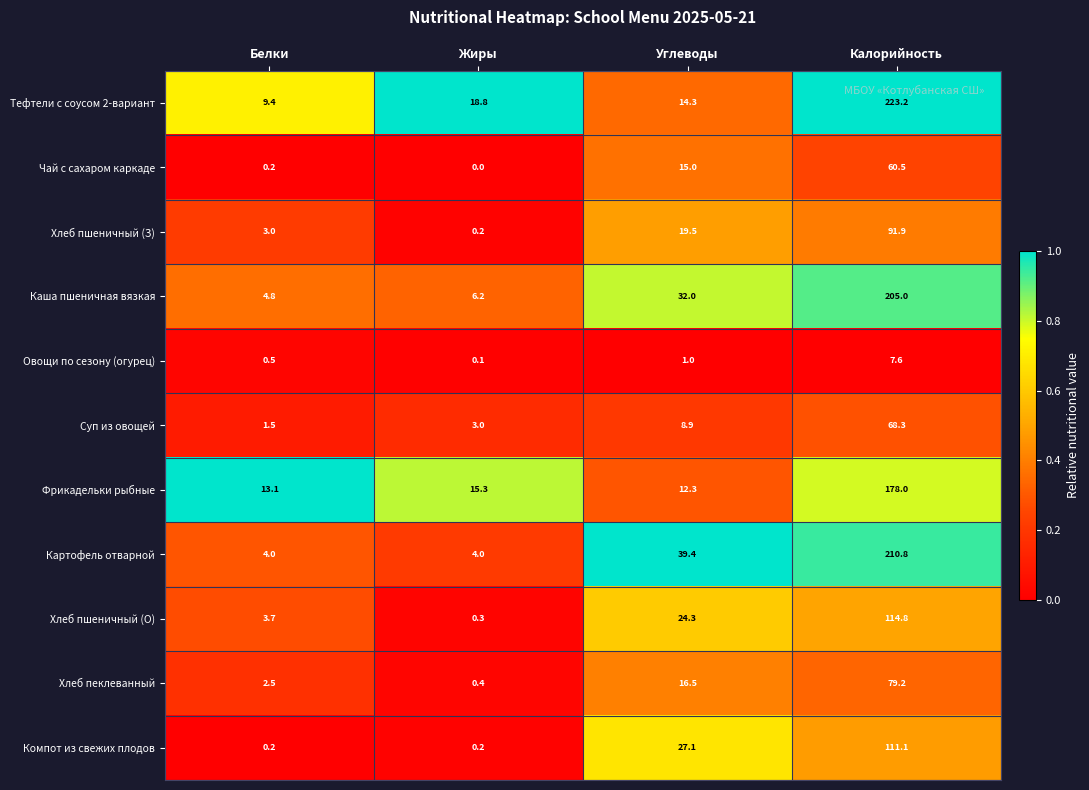

Which series has the largest range (max minus min)?

Тефтели с соусом 2-вариант